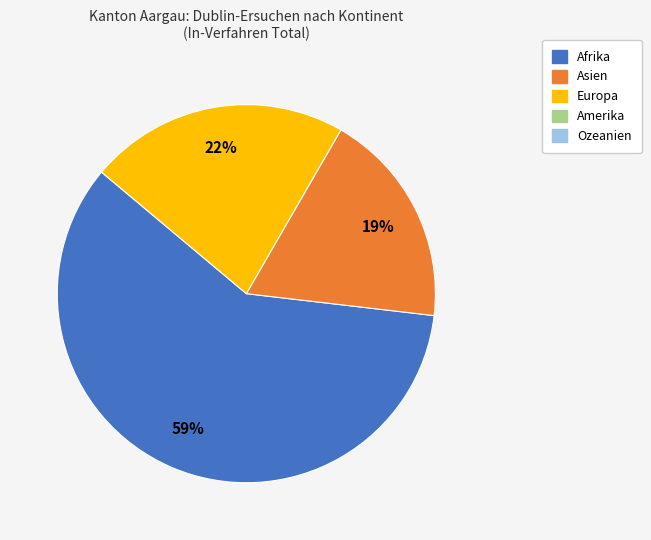

How many slices are in this pie chart?

3